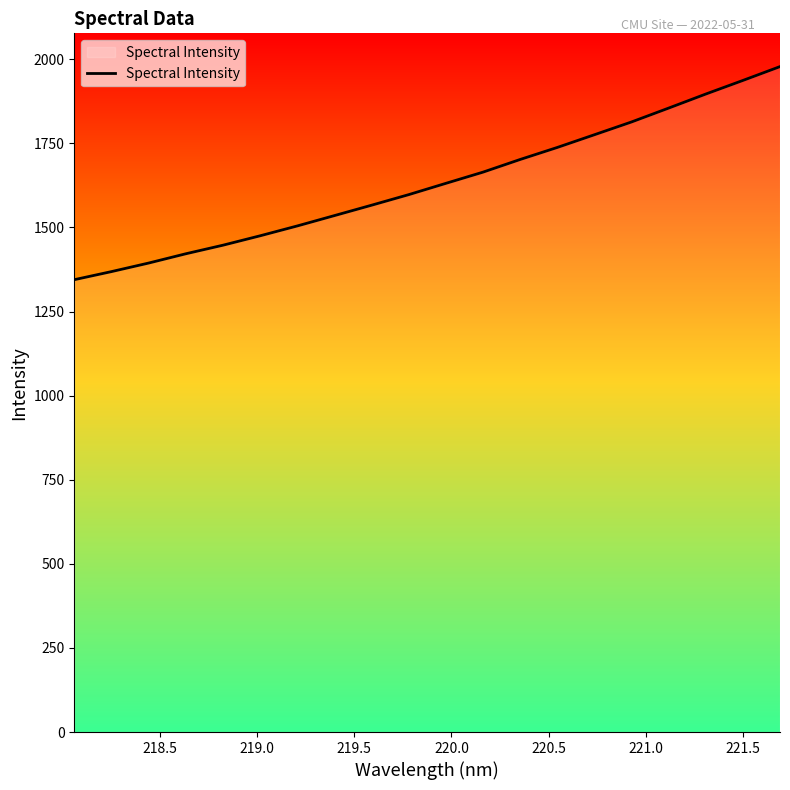

What is the difference between the maximum and minimum values?

633.4